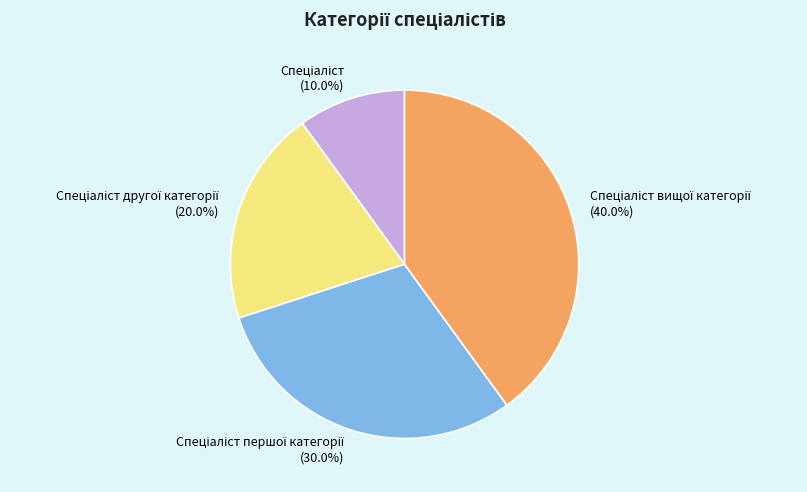

Is there any slice that represents more than half of the pie?

No